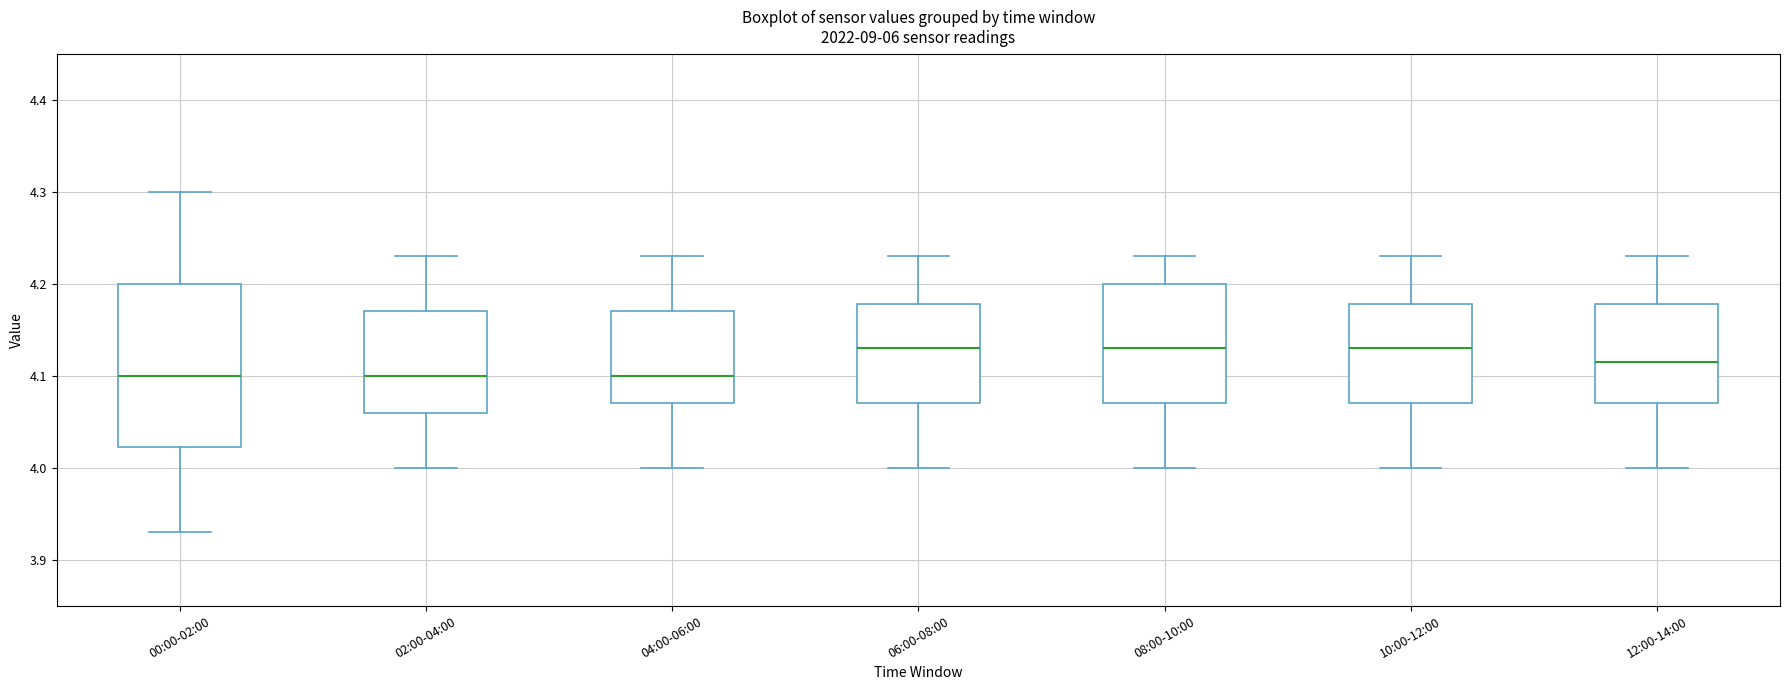

Which box is the tallest, from its lower edge to its upper edge?

00:00-02:00